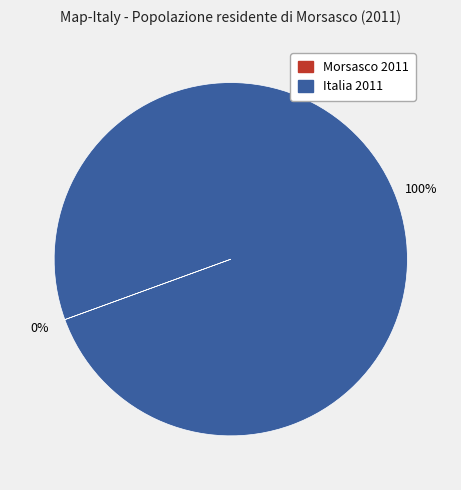

To the nearest percent, what is the difference between the largest and smallest slice percentages?

100%